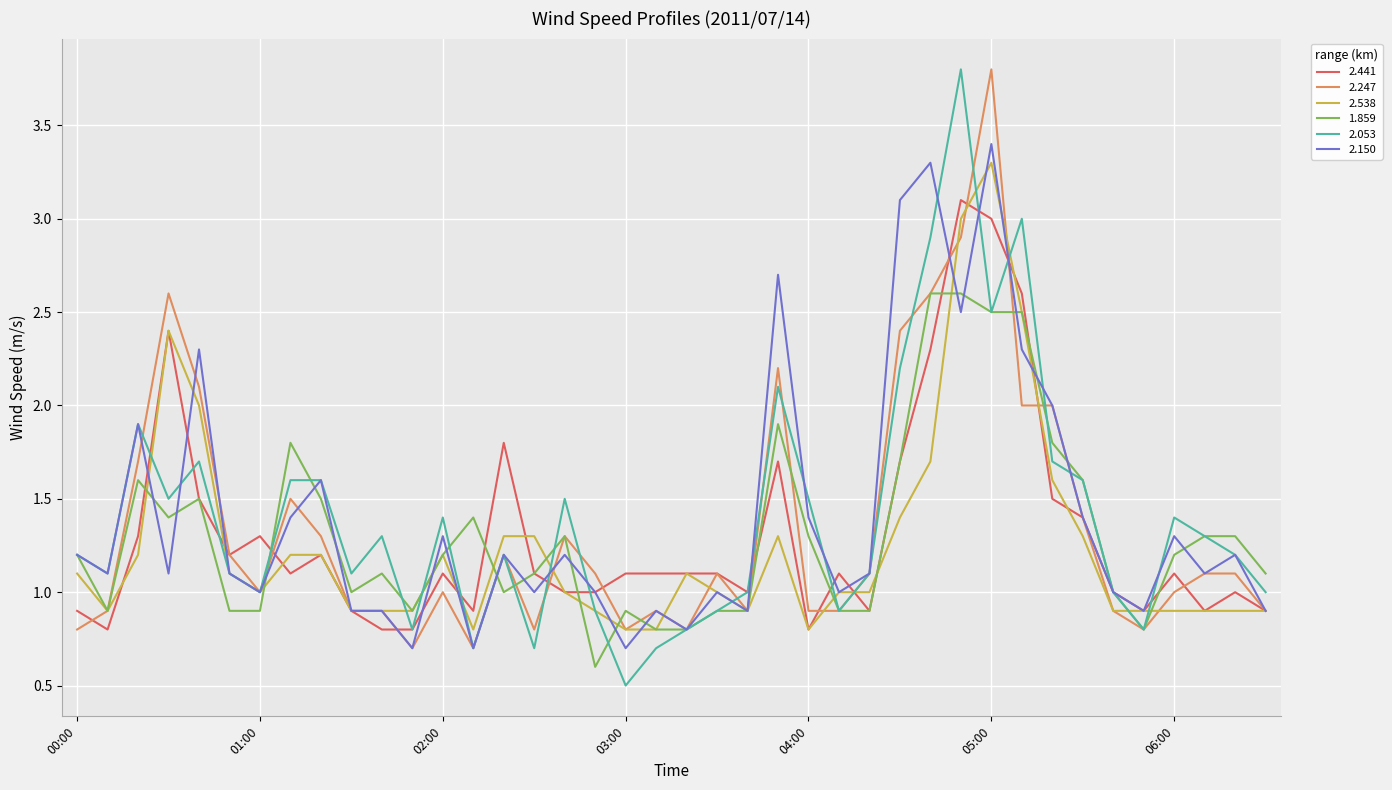

What is the lowest value of the 1.859 series?

0.6